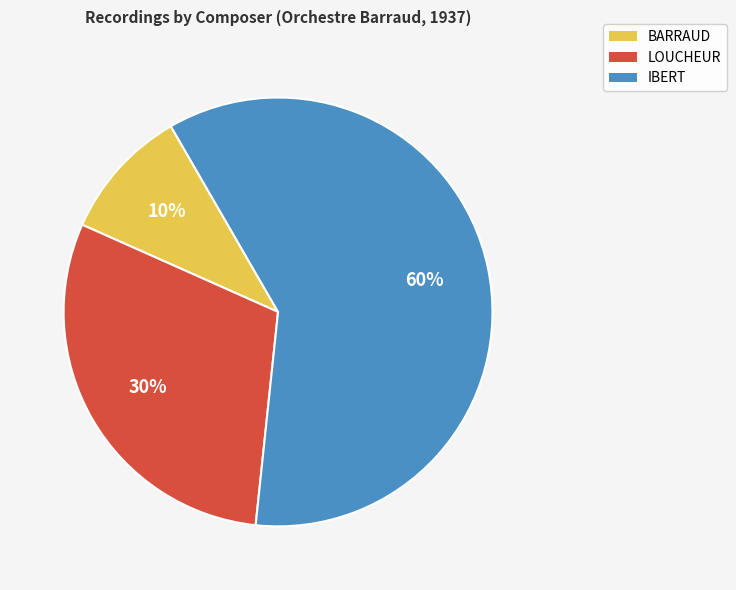

Approximately how many times larger is the value at IBERT compared to BARRAUD?

6.0